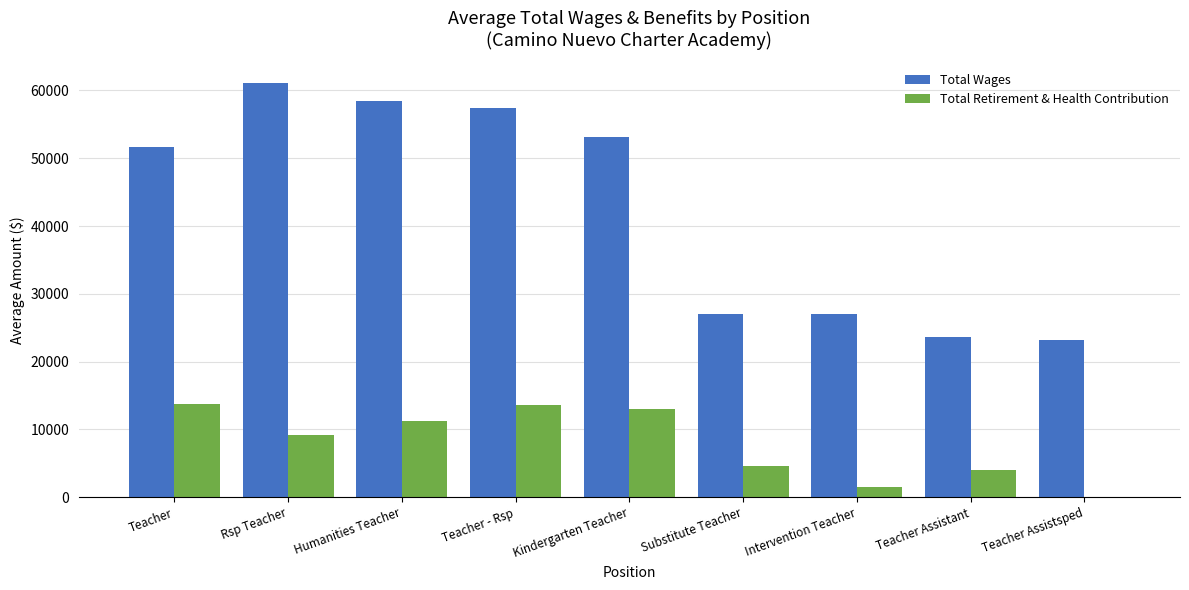

Where does the Total Wages series first go above 51597?

Teacher